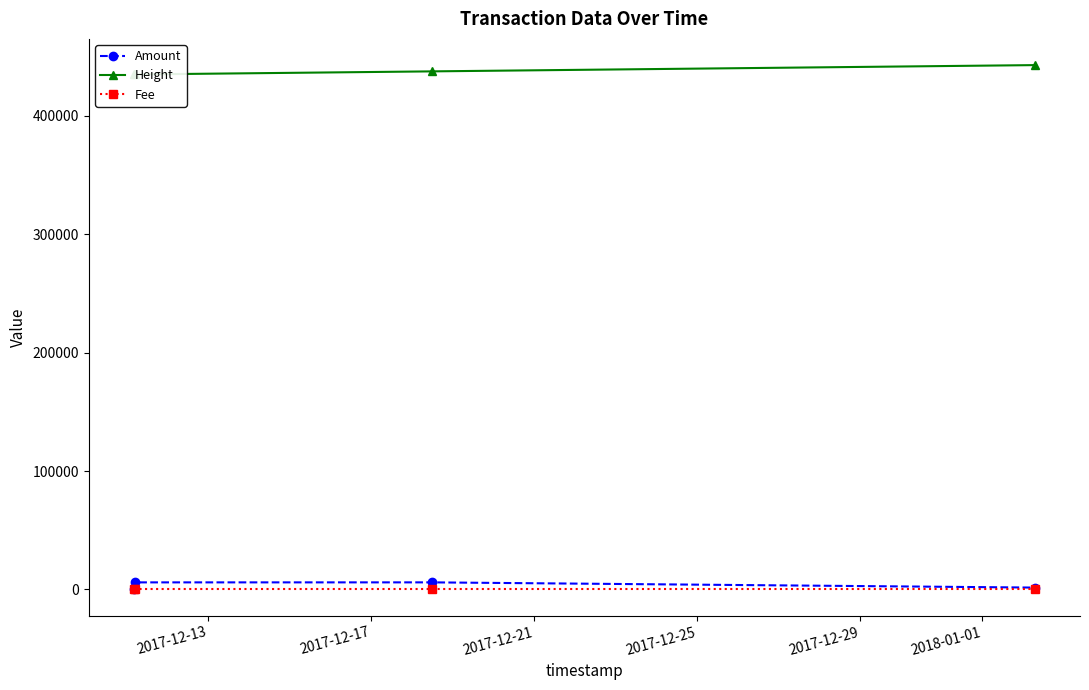

How many interior local peaks does the Amount series have?

1